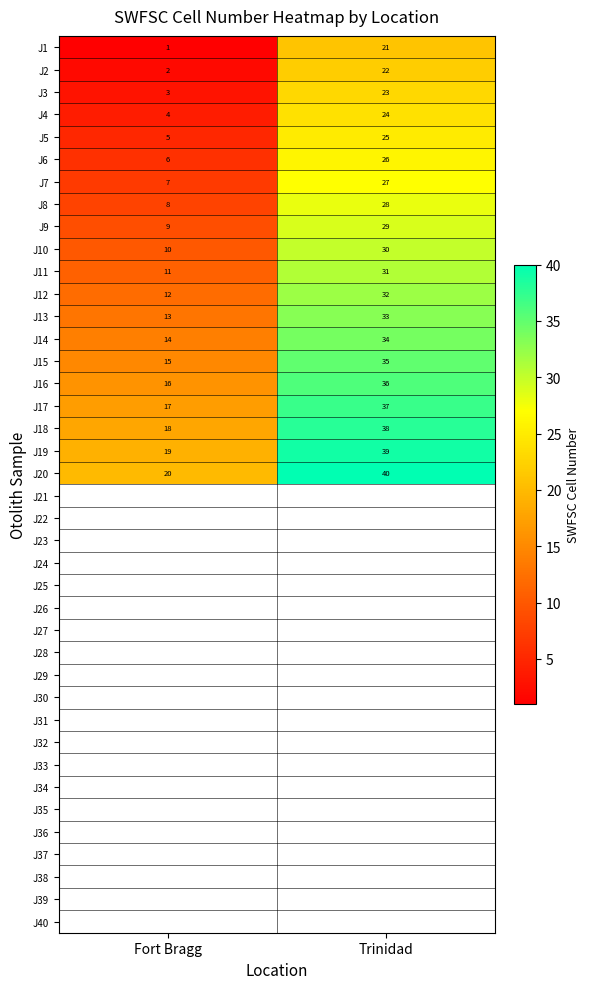

At which category does the chart reach its peak across all series?

Trinidad